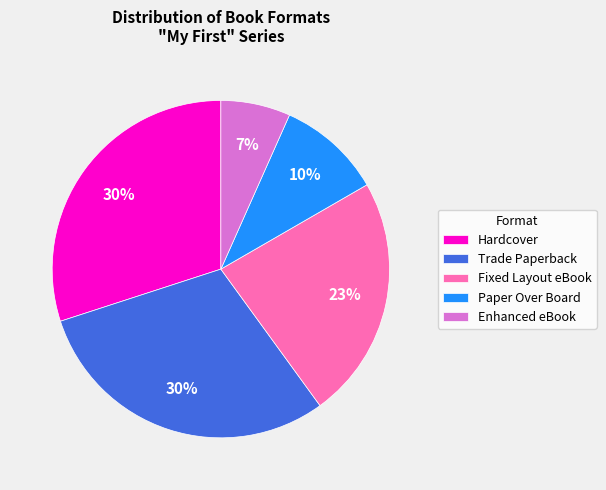

How many slices are in this pie chart?

5